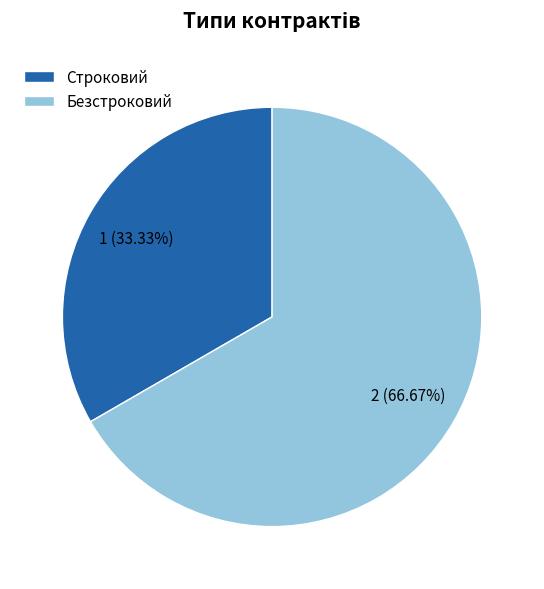

What percentage is the Строковий slice, to the nearest percent?

33%